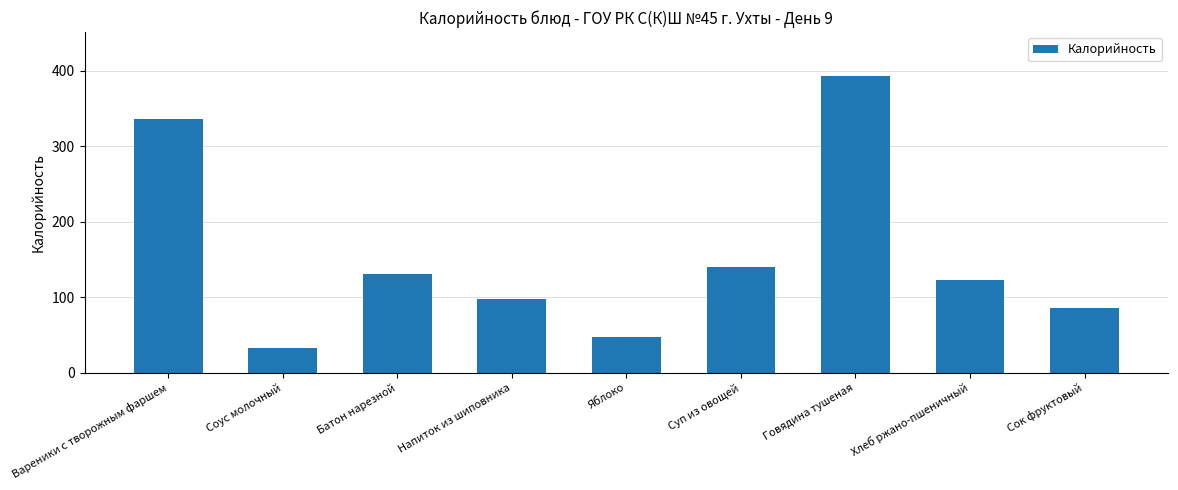

Which category has the highest value across all series?

Говядина тушеная